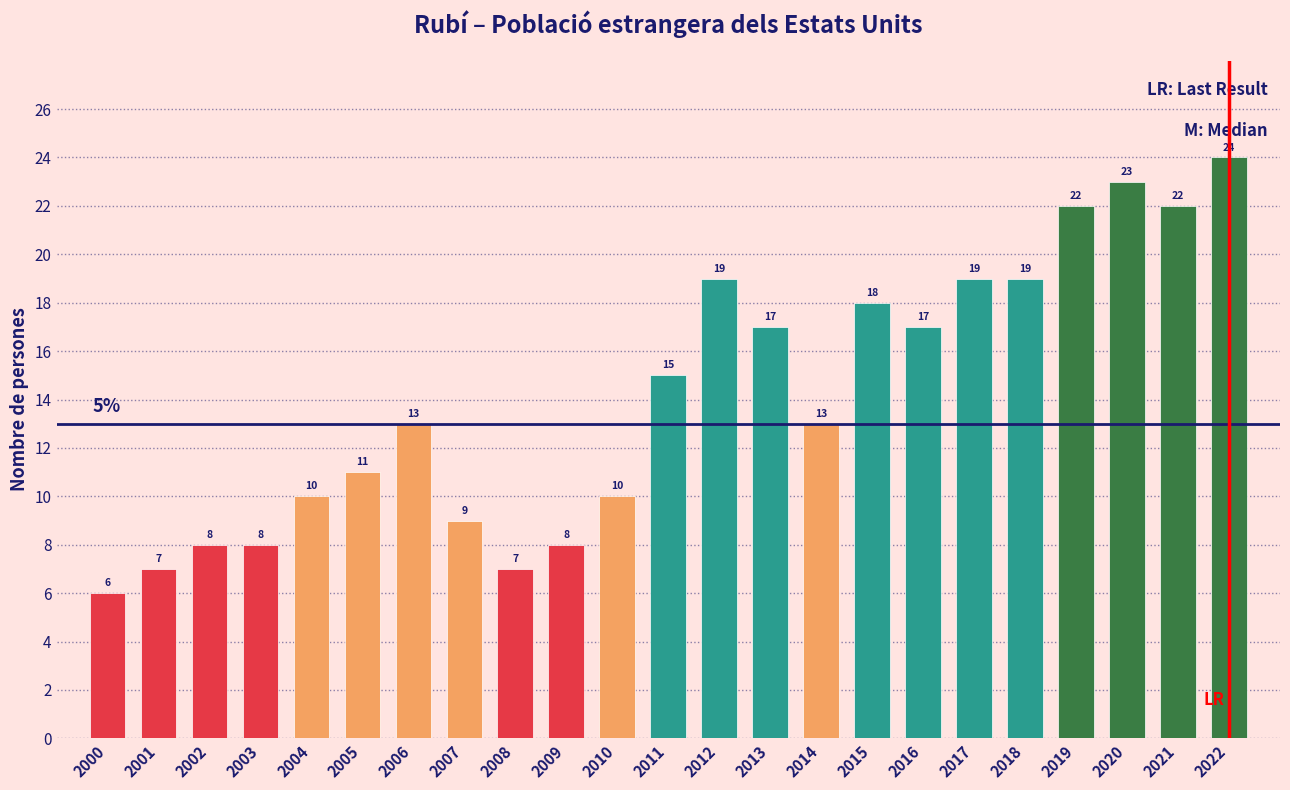

What is the greatest value displayed?

24